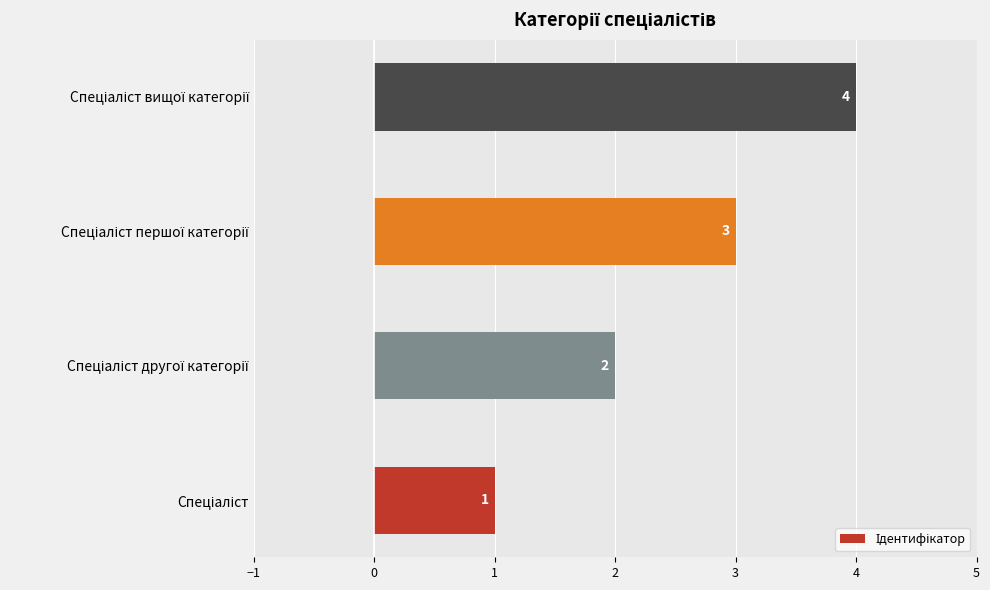

What is the sum of all values?

10